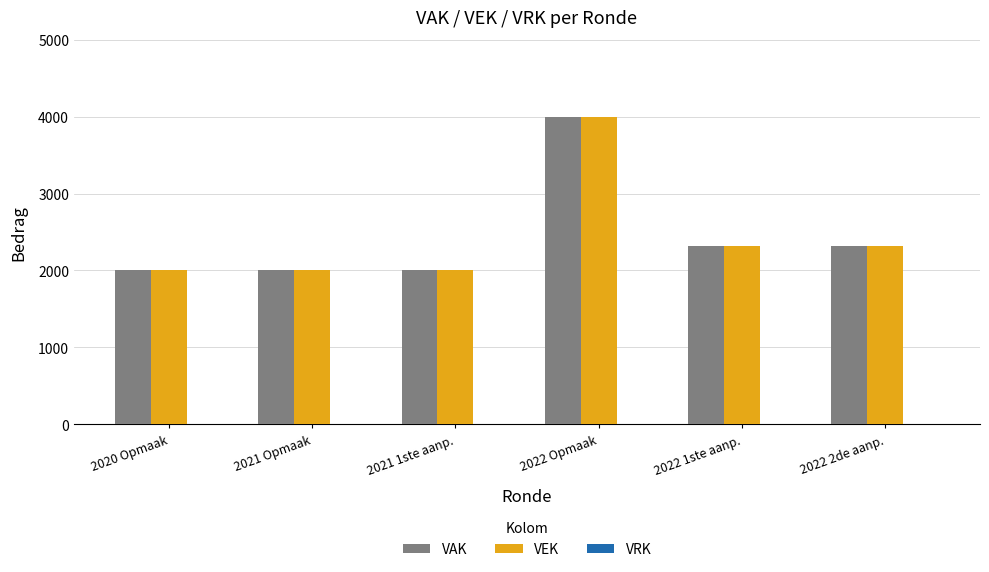

What is the label of the 6th bar from the right?

2020 Opmaak